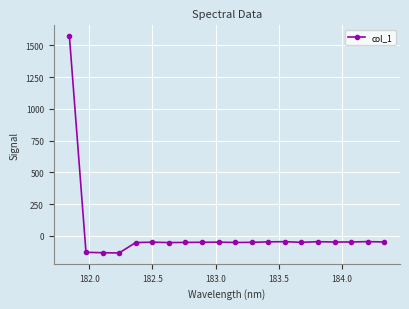

How many lines are shown in the chart?

1